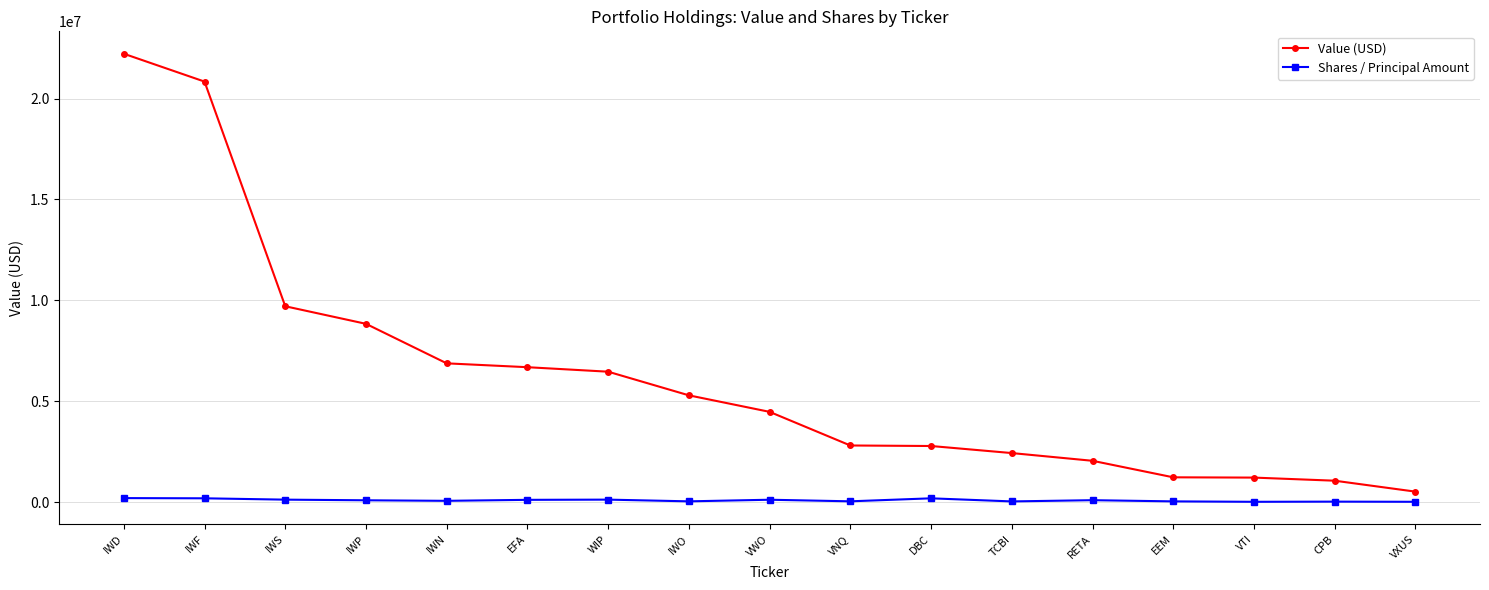

At VWO, list the series in order from smallest to largest.

Shares / Principal Amount, Value (USD)